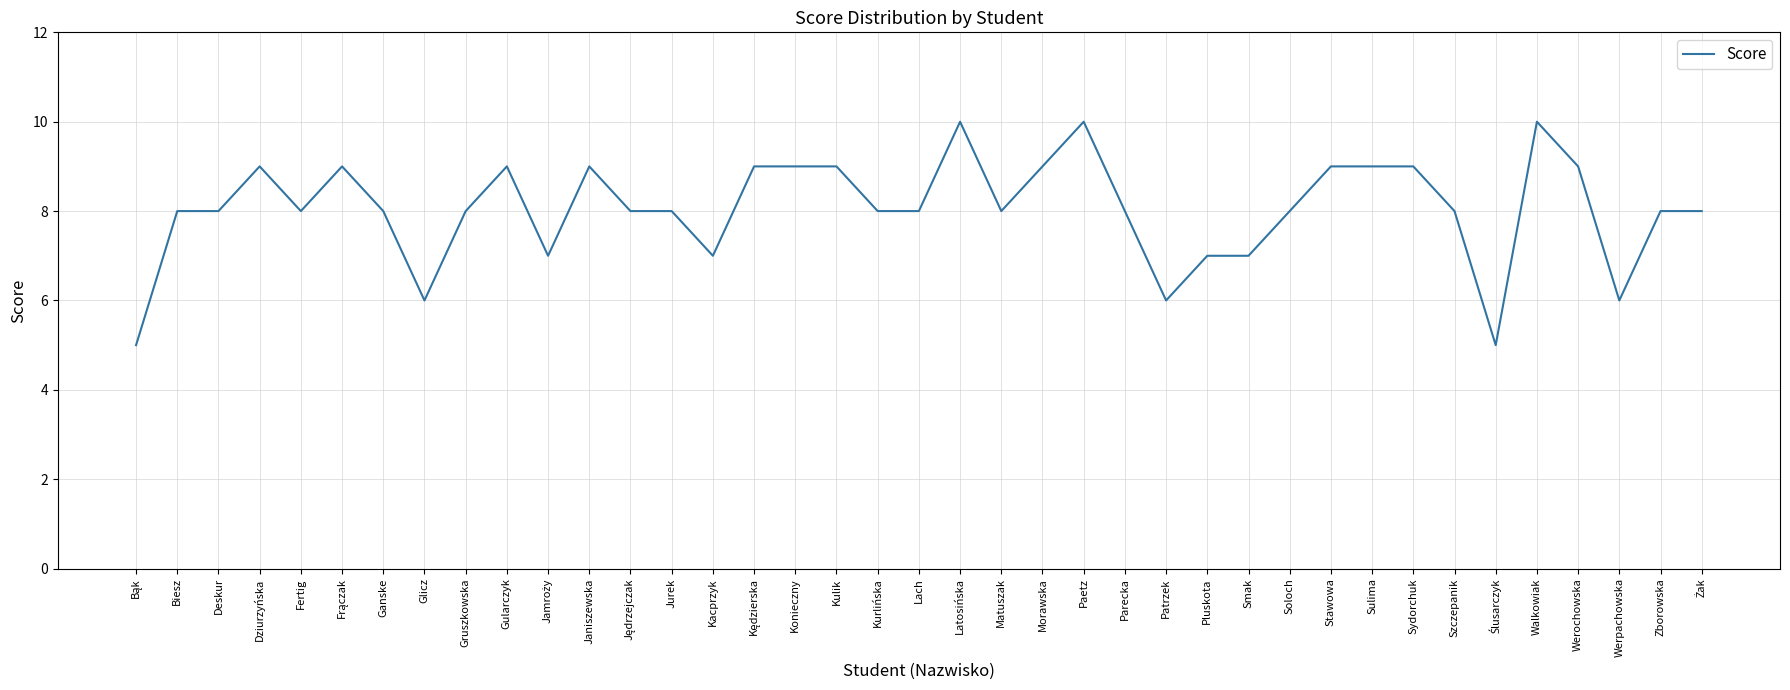

Reading right to left, what are all the values shown in this chart?

8	8	6	9	10	5	8	9	9	9	8	7	7	6	8	10	9	8	10	8	8	9	9	9	7	8	8	9	7	9	8	6	8	9	8	9	8	8	5